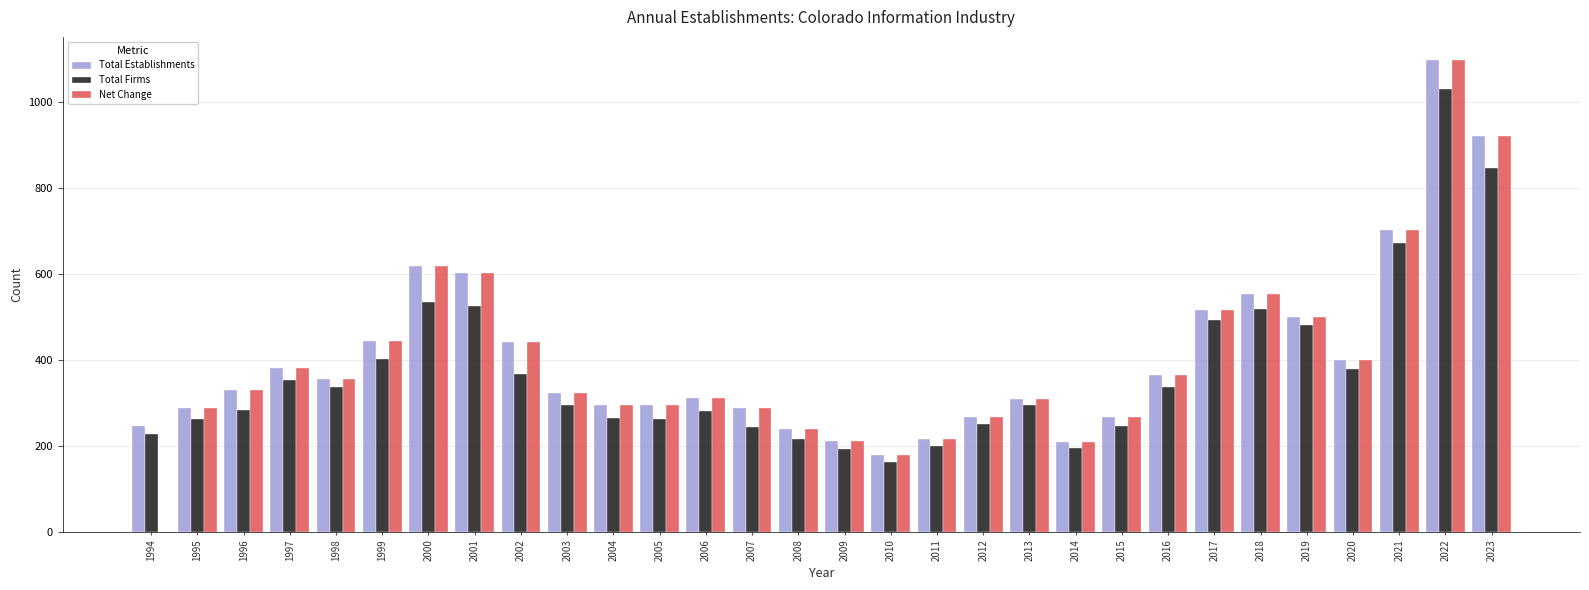

What is the sum of all Total Firms values?

11158